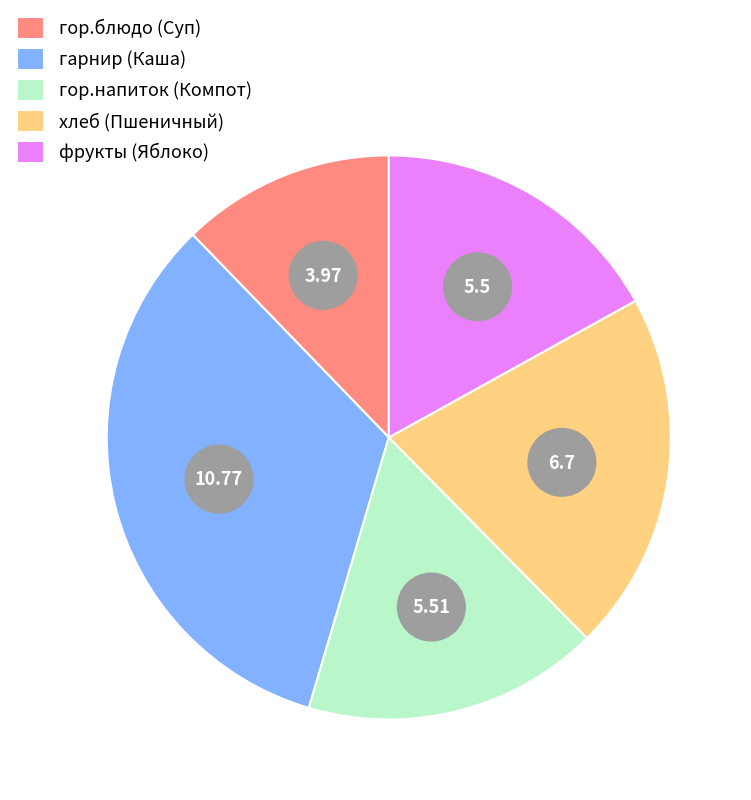

Approximately how many times larger is the value at хлеб (Пшеничный) compared to гор.напиток (Компот)?

1.2